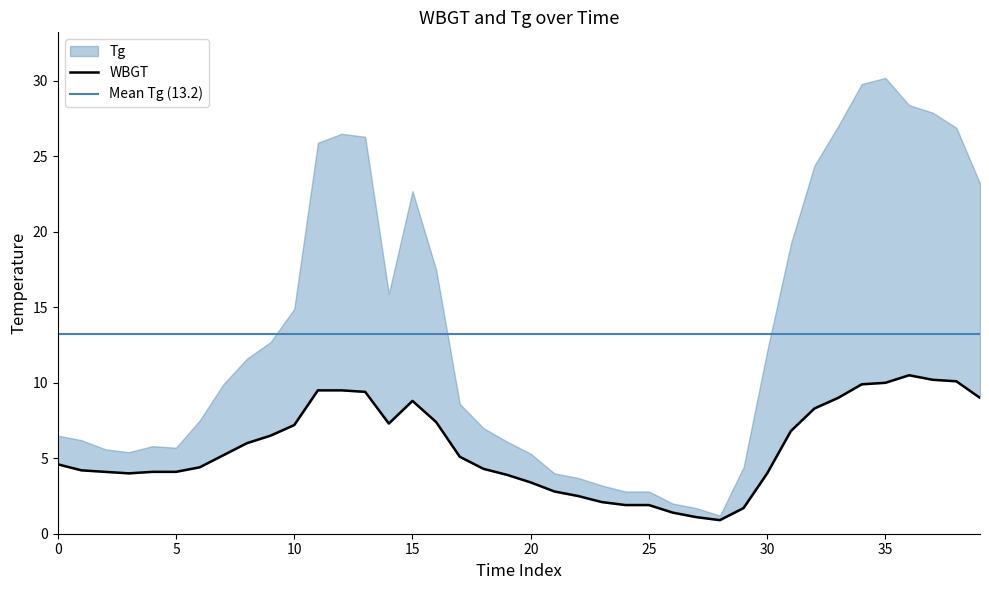

How many categories are shown in the chart?

40